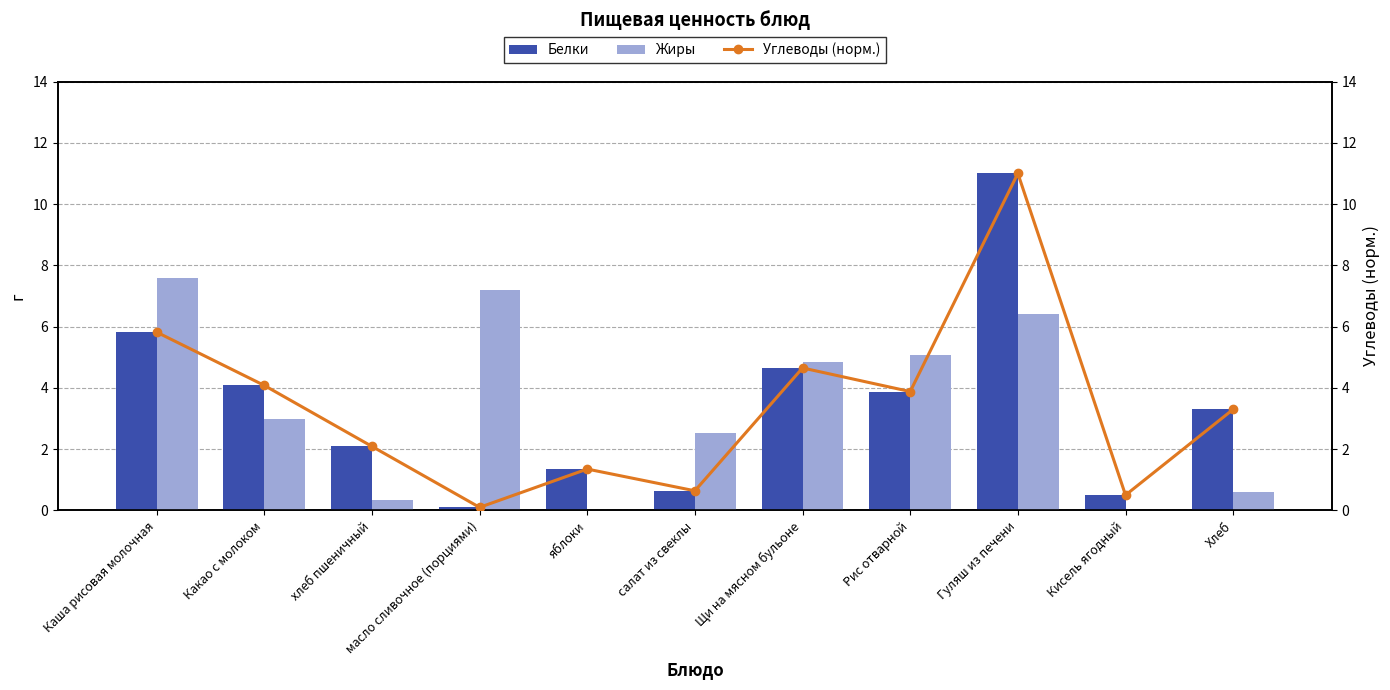

Rank the series at Кисель ягодный from lowest to highest value.

Жиры, Белки, Углеводы (норм.)